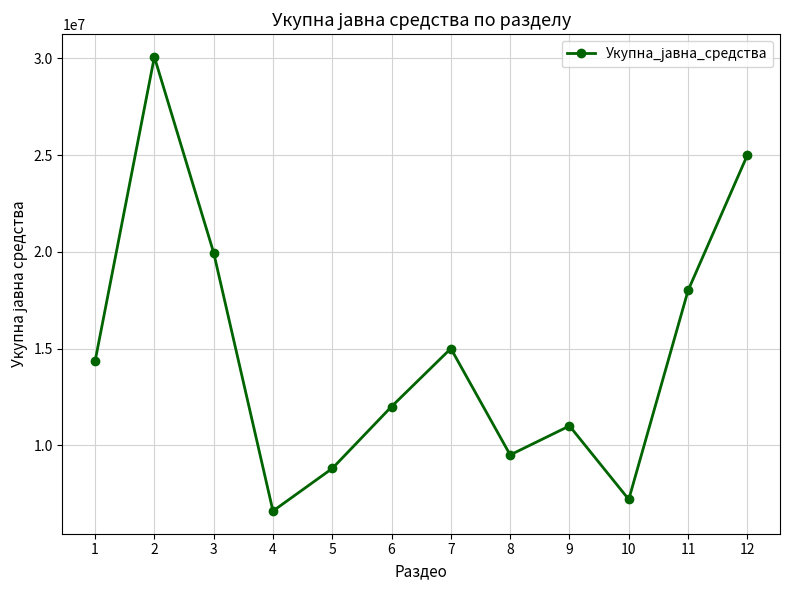

What is the value of the 5th point from the left?

8800000